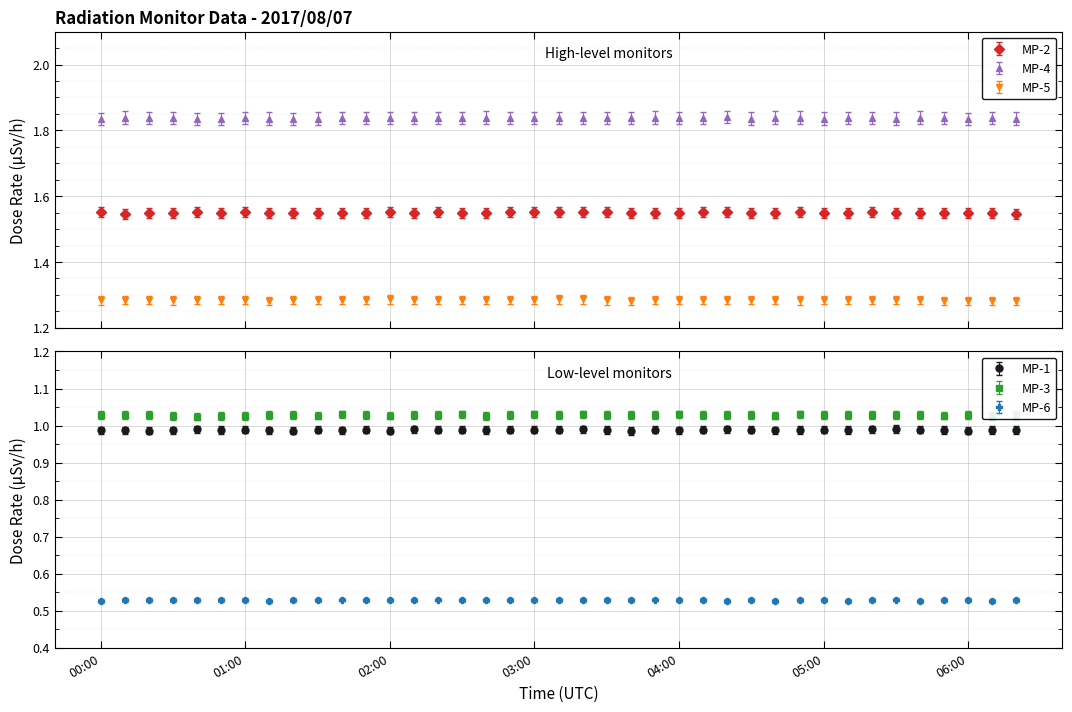

The MP-5 series shows 1.7 at 00:00. True or false?

False